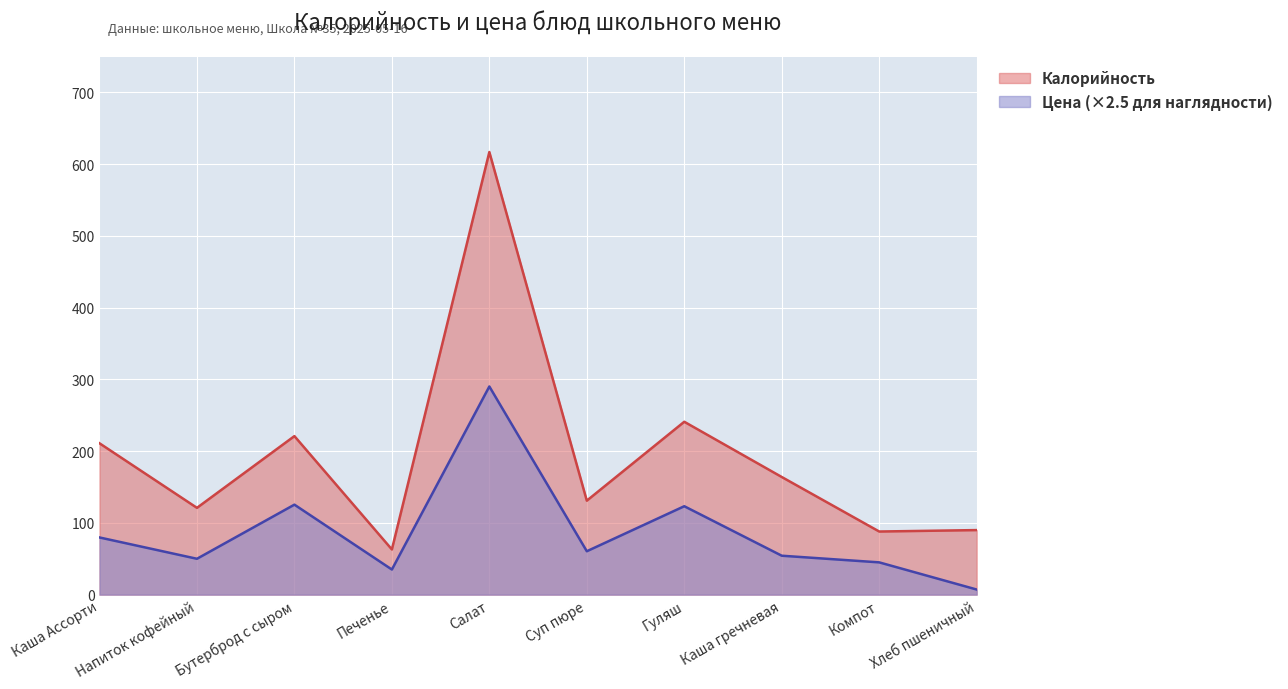

Reading right to left, transcribe all the data shown in this chart.

Калорийность: Хлеб пшеничный=90.0	Компот=88.0	Каша гречневая=164.0	Гуляш=241.0	Суп пюре=131.0	Салат=617.0	Печенье=63.0	Бутерброд с сыром=221.0	Напиток кофейный=121.0	Каша Ассорти=211.0
Цена: Хлеб пшеничный=7.1	Компот=45.0	Каша гречневая=54.3	Гуляш=123.2	Суп пюре=60.5	Салат=290.2	Печенье=35.0	Бутерброд с сыром=125.5	Напиток кофейный=50.0	Каша Ассорти=79.7